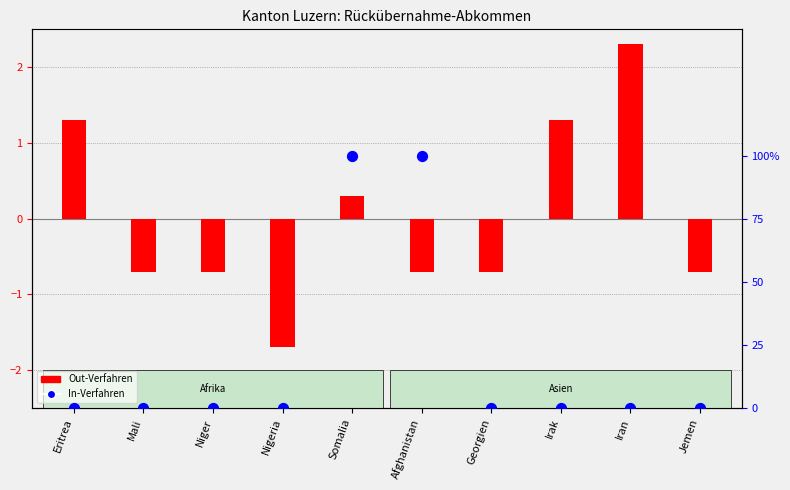

At how many categories does at least one series exceed 24?

2